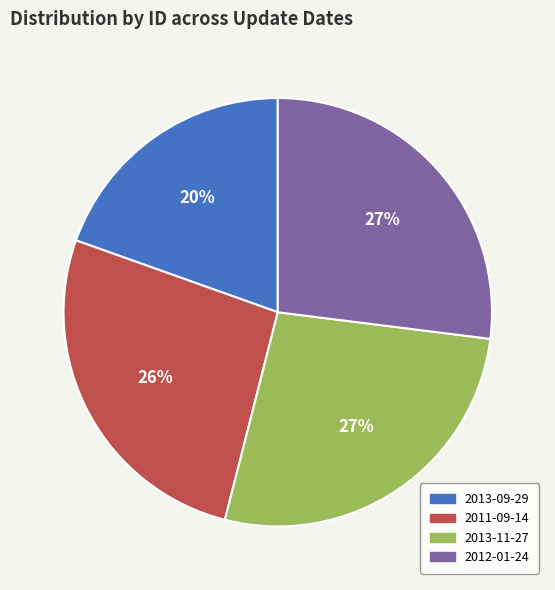

The 2012-01-24 slice represents 27% of the pie. True or false?

True